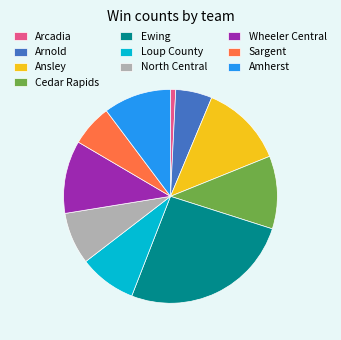

Combined, do Arnold and North Central account for over 50%?

No